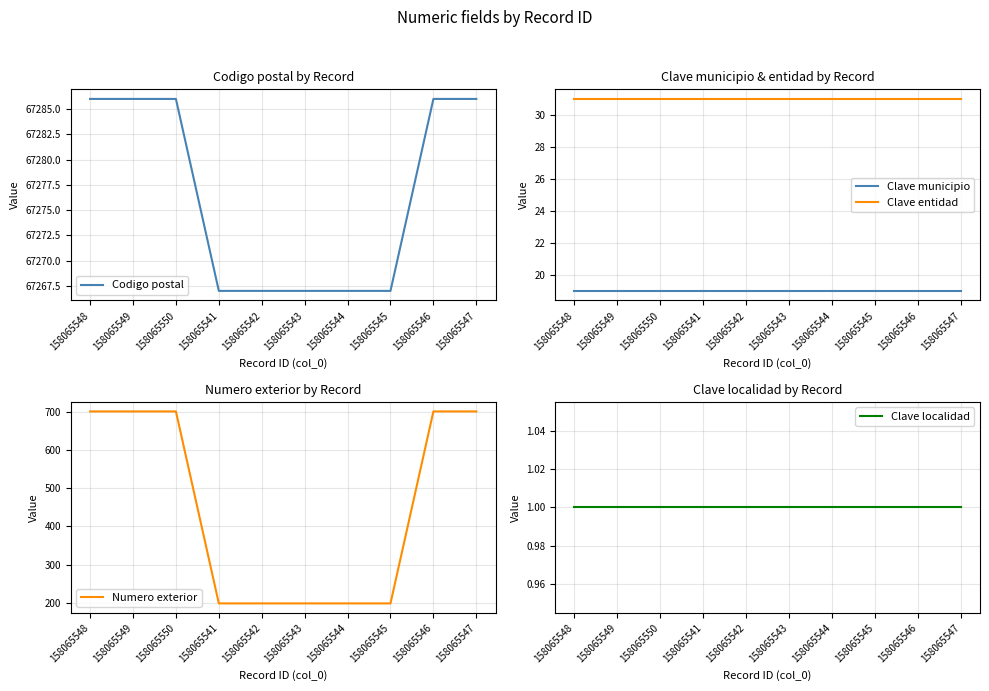

True or false: Codigo postal and Clave municipio cross at least once.

False